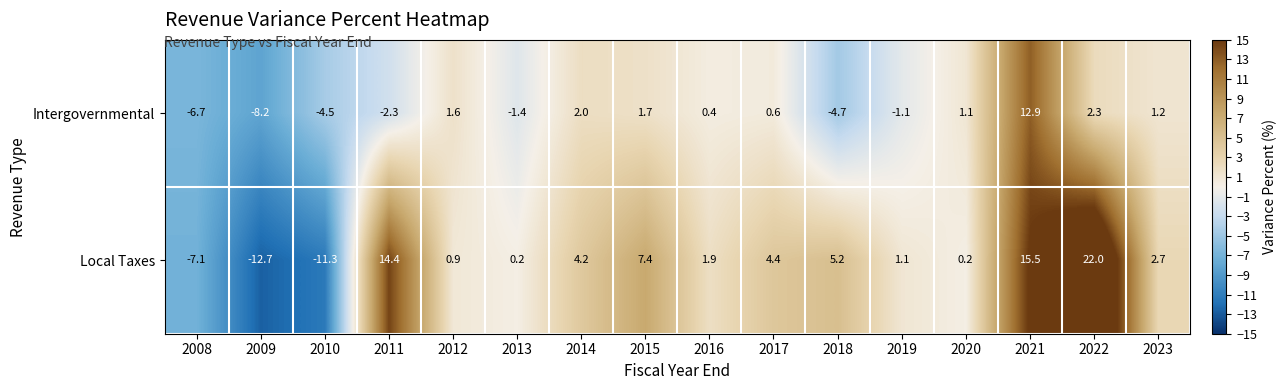

At how many categories does at least one series exceed 20?

1